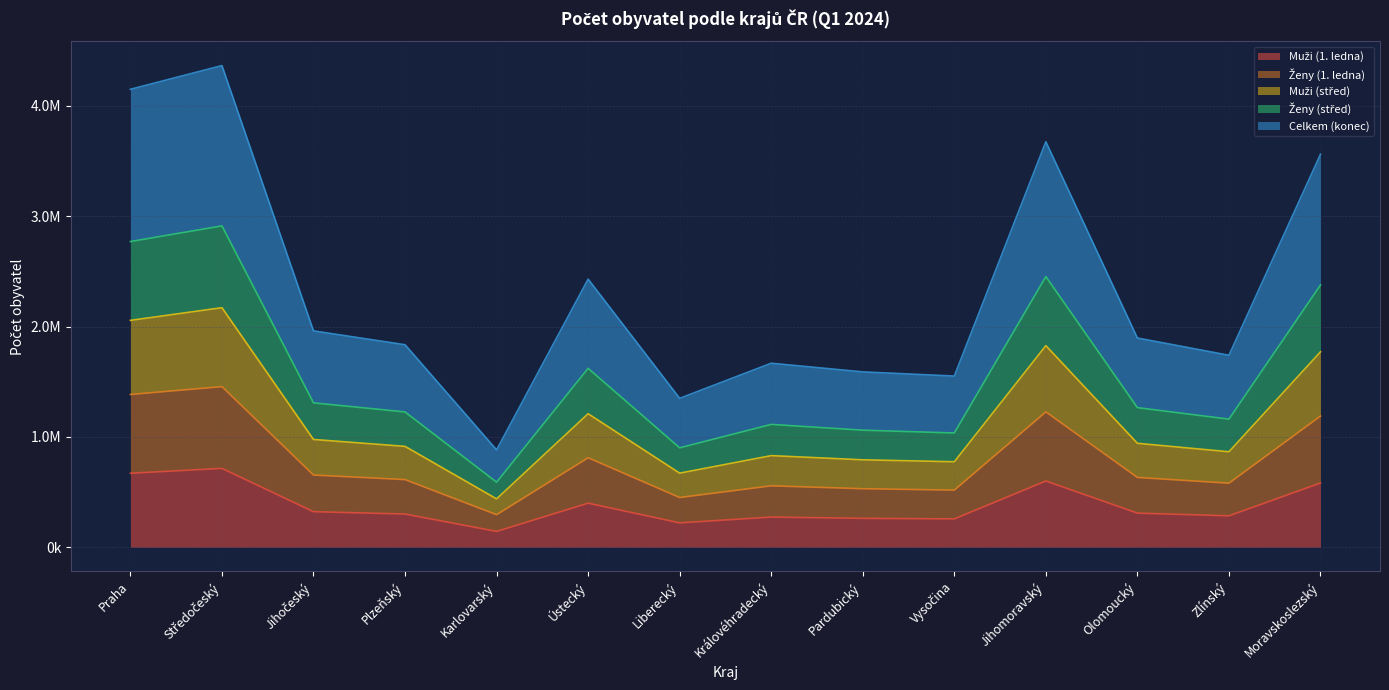

Reading right to left, what are all the values shown in this chart?

Muži (1. ledna): 582407	284864	309380	600541	257012	262028	273632	220938	399430	143579	301029	322338	714752	670680
Ženy (1. ledna): 2377271	1161051	1265346	2453269	1035680	1060909	1113421	901168	1621700	589796	1226383	1308753	2912635	2770798
Muži (střed): 1771079	865435	942111	1827295	774882	792530	830367	671548	1210292	438499	914398	976740	2171226	2056332
Ženy (střed): 1189204	580744	632864	1226749	517960	530560	556949	450728	811169	295077	613374	654505	1455940	1384732
Celkem (konec): 3561908	1739986	1896394	3675297	1551574	1589362	1667857	1349793	2430110	882652	1835558	1960985	4365601	4150635